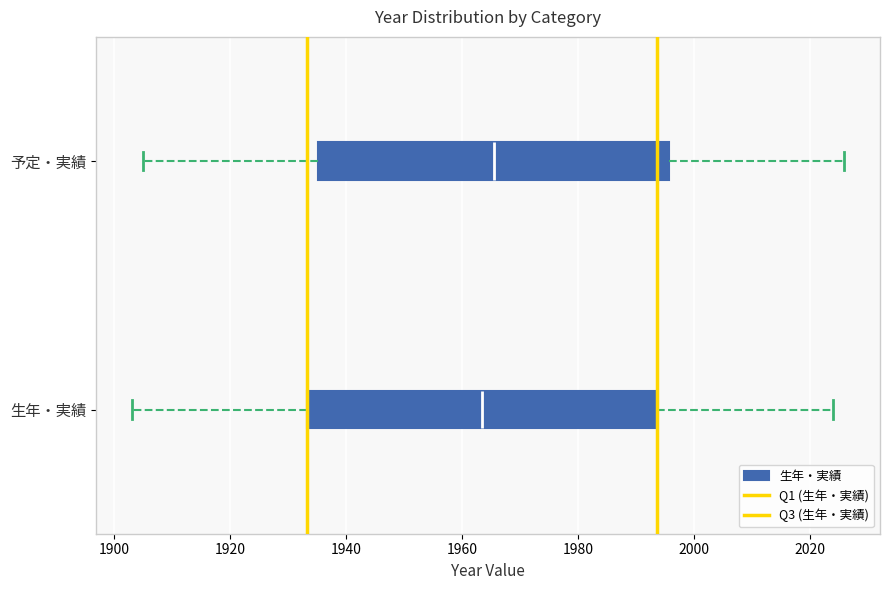

Which box has the furthest to the right median line?

予定・実績